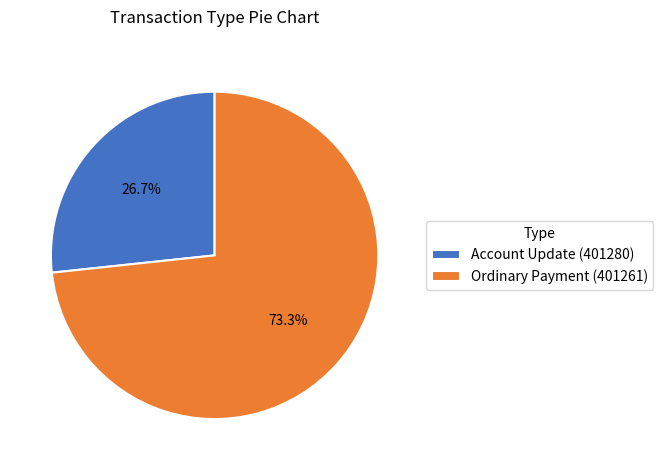

What is the smallest slice in the pie chart?

Account Update (401280)